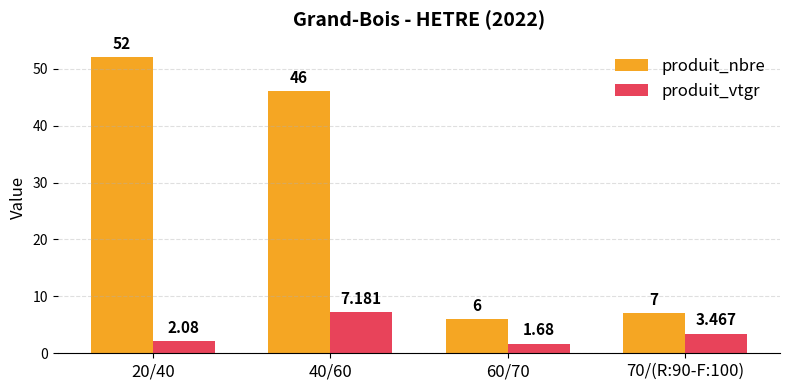

What is the sum of the produit_nbre values at 60/70 and 20/40?

58.0